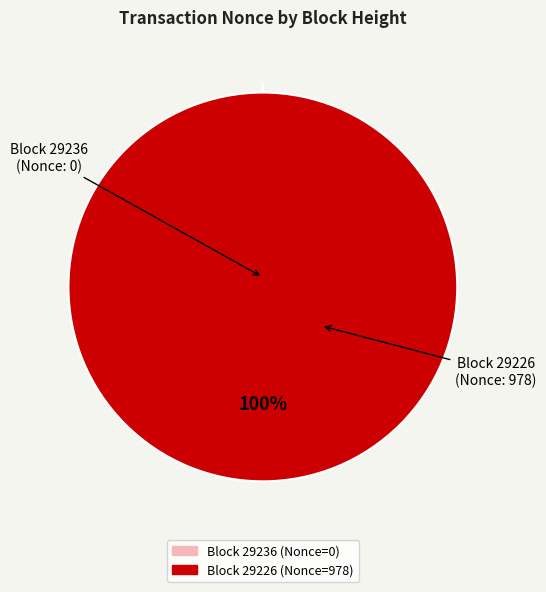

Count the number of slices in the pie.

2